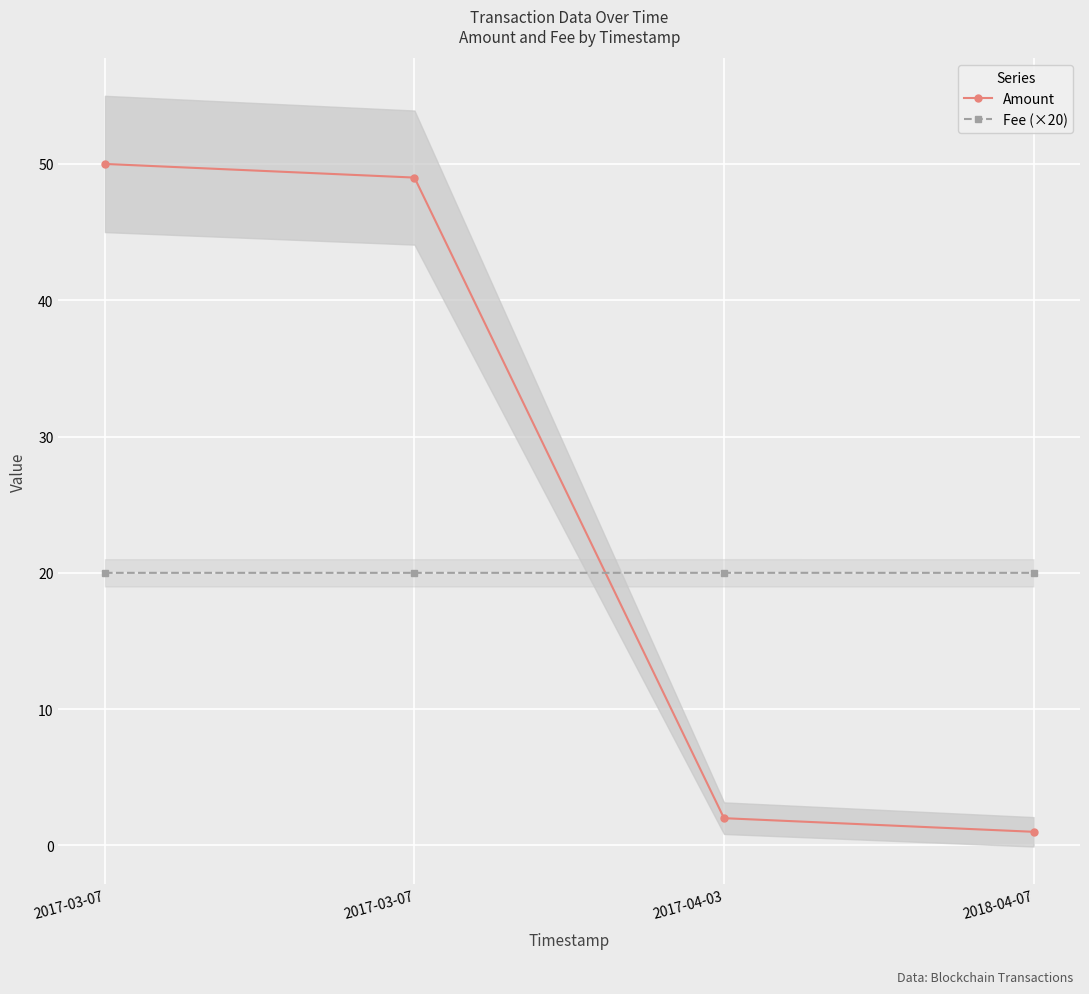

What is the difference between the Amount values at 2017-03-07 and 2017-04-03?

48.0